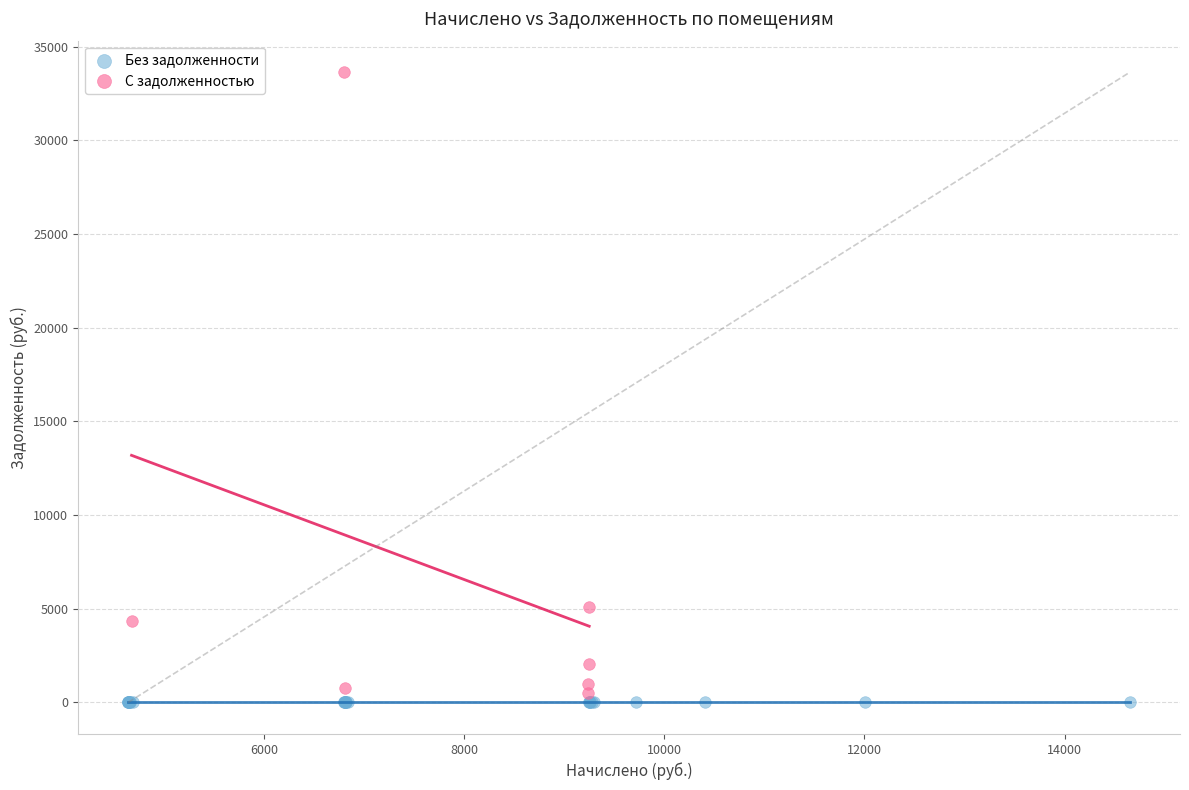

Which series reaches the maximum Y coordinate?

С задолженностью